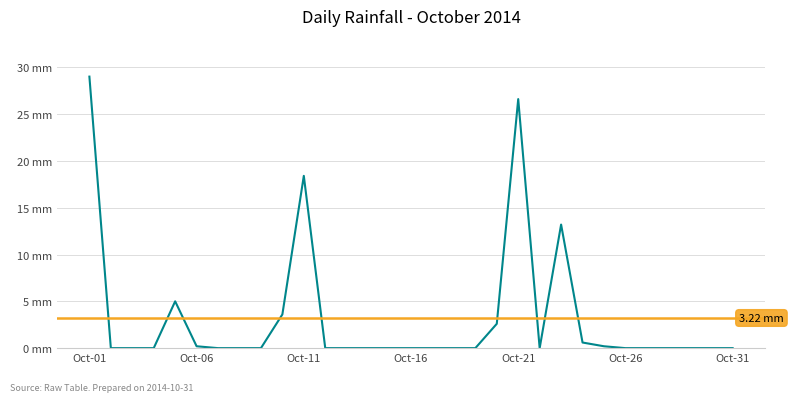

What is the difference between the second highest and minimum values?

26.6